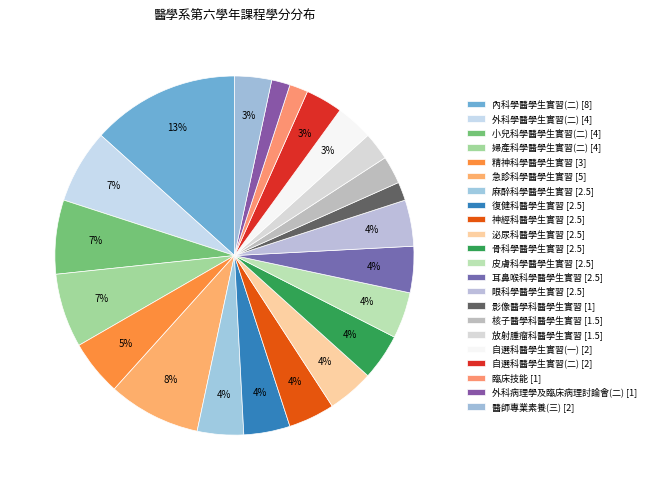

Does 骨科學醫學生實習 account for over 50% of the chart?

No